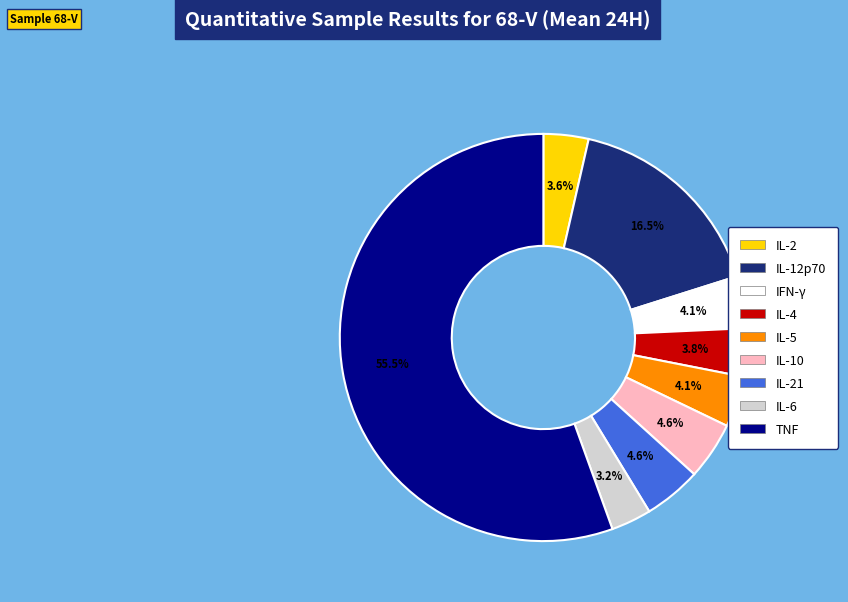

Is there any slice that represents more than half of the pie?

Yes